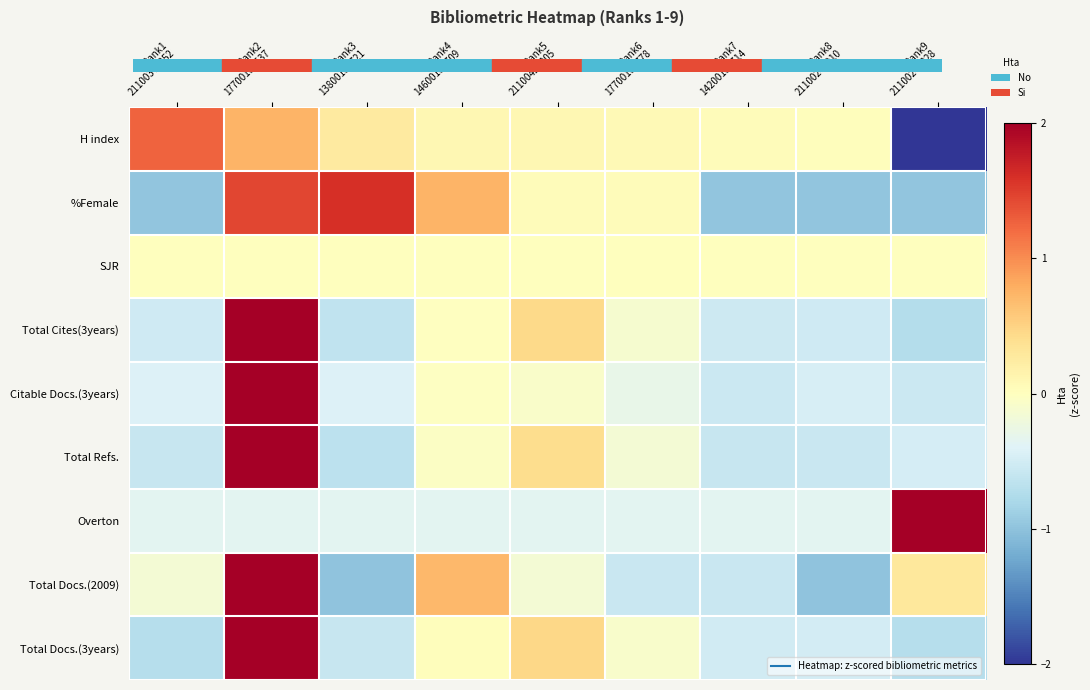

Reading left to right, extract all data points from this chart.

Total Docs.(3years): Rank1
21100376252=-0.7	Rank2
17700156537=2.6	Rank3
13800154721=-0.6	Rank4
14600154709=0.0	Rank5
21100420805=0.5	Rank6
17700156778=-0.1	Rank7
14200154714=-0.5	Rank8
21100245910=-0.5	Rank9
21100242828=-0.7
Total Docs.(2009): Rank1
21100376252=-0.1	Rank2
17700156537=2.4	Rank3
13800154721=-1.0	Rank4
14600154709=0.7	Rank5
21100420805=-0.1	Rank6
17700156778=-0.6	Rank7
14200154714=-0.6	Rank8
21100245910=-1.0	Rank9
21100242828=0.3
Overton: Rank1
21100376252=-0.4	Rank2
17700156537=-0.4	Rank3
13800154721=-0.4	Rank4
14600154709=-0.4	Rank5
21100420805=-0.4	Rank6
17700156778=-0.4	Rank7
14200154714=-0.4	Rank8
21100245910=-0.4	Rank9
21100242828=2.8
Total Refs.: Rank1
21100376252=-0.6	Rank2
17700156537=2.7	Rank3
13800154721=-0.7	Rank4
14600154709=-0.0	Rank5
21100420805=0.4	Rank6
17700156778=-0.2	Rank7
14200154714=-0.6	Rank8
21100245910=-0.6	Rank9
21100242828=-0.5
Citable Docs.(3years): Rank1
21100376252=-0.4	Rank2
17700156537=2.8	Rank3
13800154721=-0.4	Rank4
14600154709=-0.0	Rank5
21100420805=-0.1	Rank6
17700156778=-0.3	Rank7
14200154714=-0.6	Rank8
21100245910=-0.5	Rank9
21100242828=-0.6
Total Cites(3years): Rank1
21100376252=-0.5	Rank2
17700156537=2.6	Rank3
13800154721=-0.6	Rank4
14600154709=-0.0	Rank5
21100420805=0.4	Rank6
17700156778=-0.1	Rank7
14200154714=-0.5	Rank8
21100245910=-0.5	Rank9
21100242828=-0.7
SJR: Rank1
21100376252=0.0	Rank2
17700156537=0.0	Rank3
13800154721=0.0	Rank4
14600154709=0.0	Rank5
21100420805=0.0	Rank6
17700156778=0.0	Rank7
14200154714=0.0	Rank8
21100245910=0.0	Rank9
21100242828=0.0
%Female: Rank1
21100376252=-1.0	Rank2
17700156537=1.4	Rank3
13800154721=1.6	Rank4
14600154709=0.7	Rank5
21100420805=0.0	Rank6
17700156778=0.0	Rank7
14200154714=-1.0	Rank8
21100245910=-1.0	Rank9
21100242828=-1.0
H index: Rank1
21100376252=1.3	Rank2
17700156537=0.7	Rank3
13800154721=0.3	Rank4
14600154709=0.1	Rank5
21100420805=0.1	Rank6
17700156778=0.1	Rank7
14200154714=0.0	Rank8
21100245910=0.0	Rank9
21100242828=-2.6